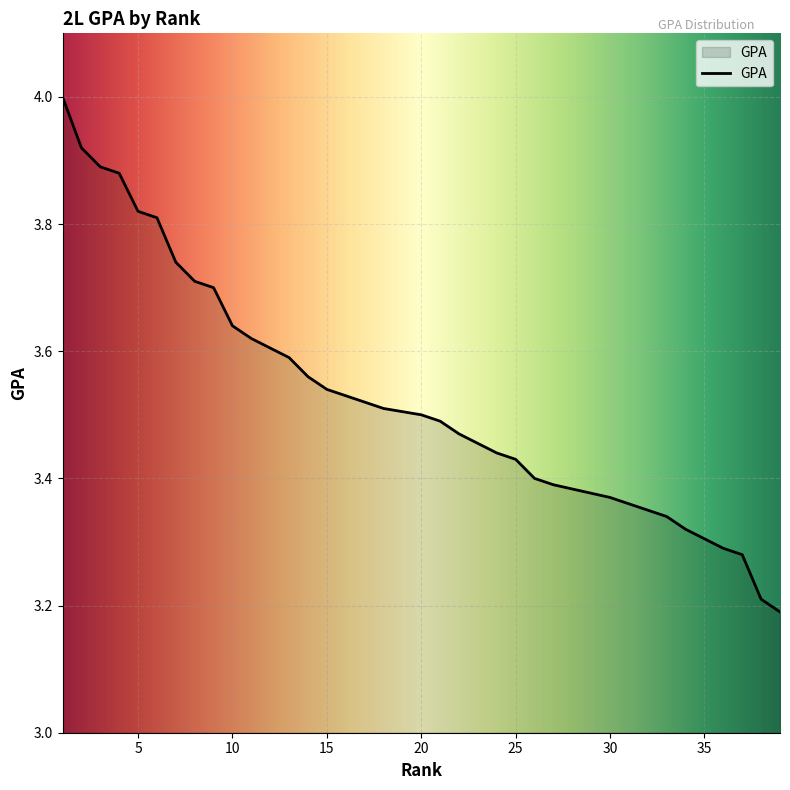

What is the ratio of the value at 15 to the value at 27?

1.0